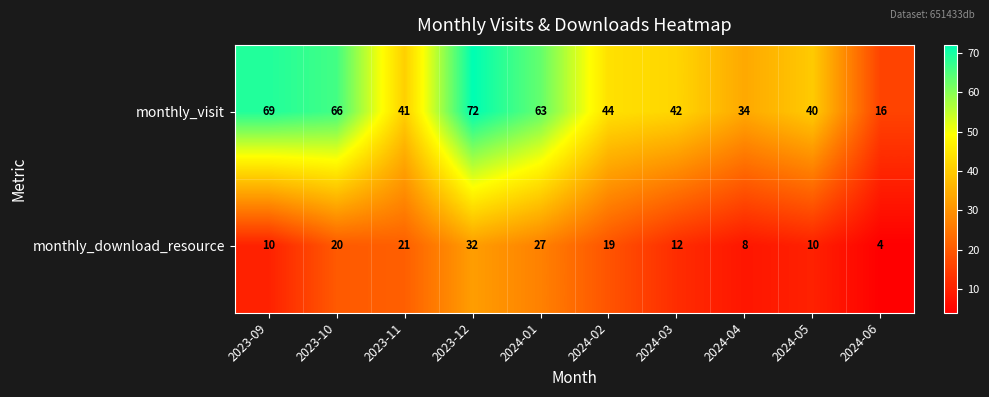

Reading left to right, transcribe all the data shown in this chart.

monthly_visit: 2023-09=69	2023-10=66	2023-11=41	2023-12=72	2024-01=63	2024-02=44	2024-03=42	2024-04=34	2024-05=40	2024-06=16
monthly_download_resource: 2023-09=10	2023-10=20	2023-11=21	2023-12=32	2024-01=27	2024-02=19	2024-03=12	2024-04=8	2024-05=10	2024-06=4